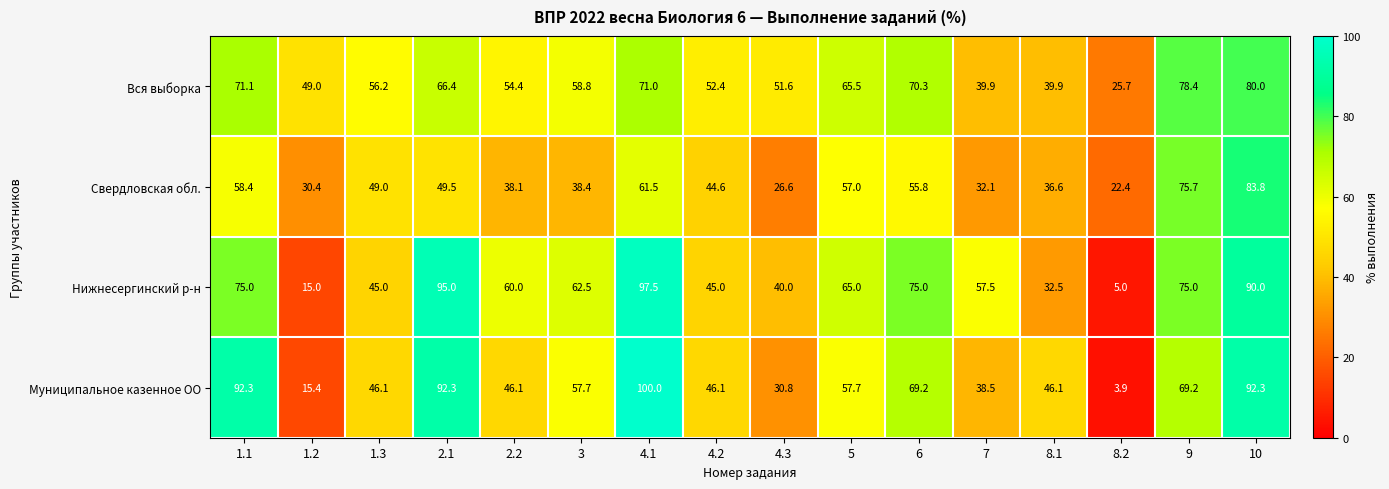

The Свердловская обл. series shows 22.4 at 8.2. True or false?

True